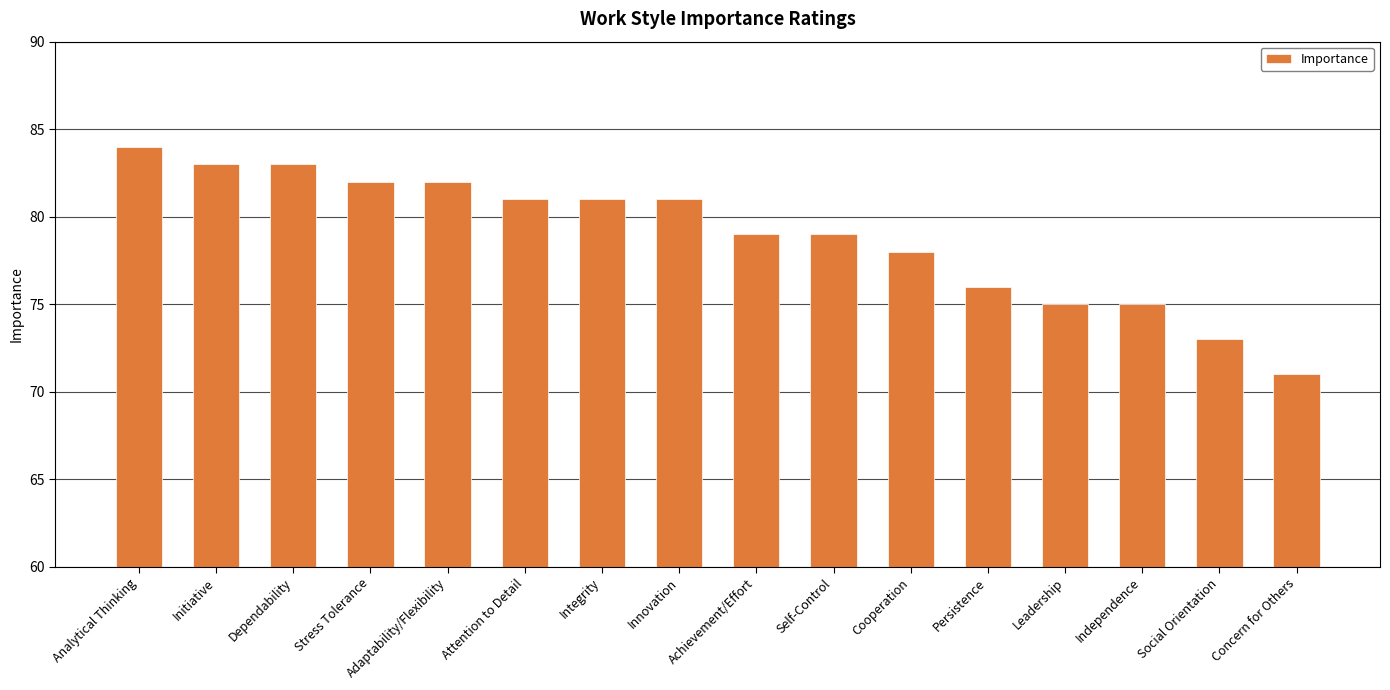

What value does the data have at Innovation, to the nearest 5?

80